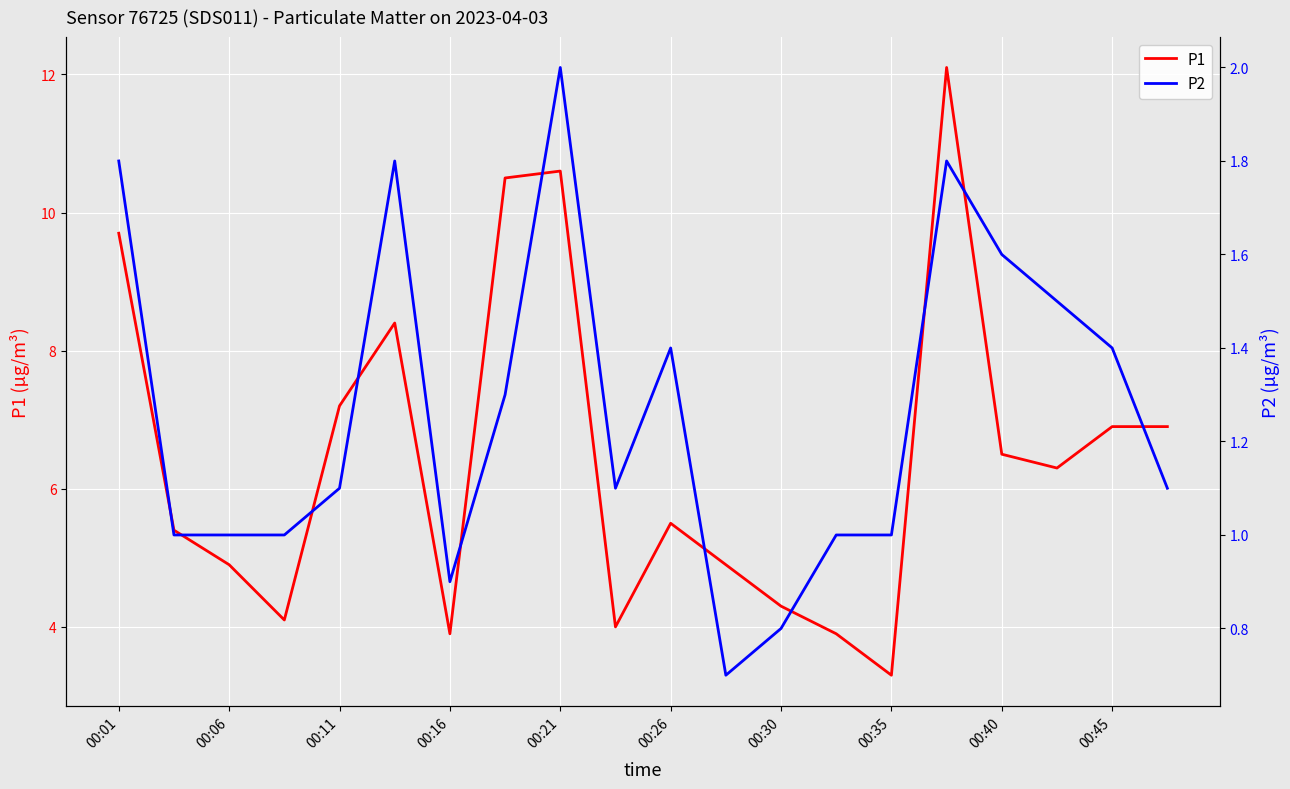

True or false: P1 and P2 intersect in this chart.

False